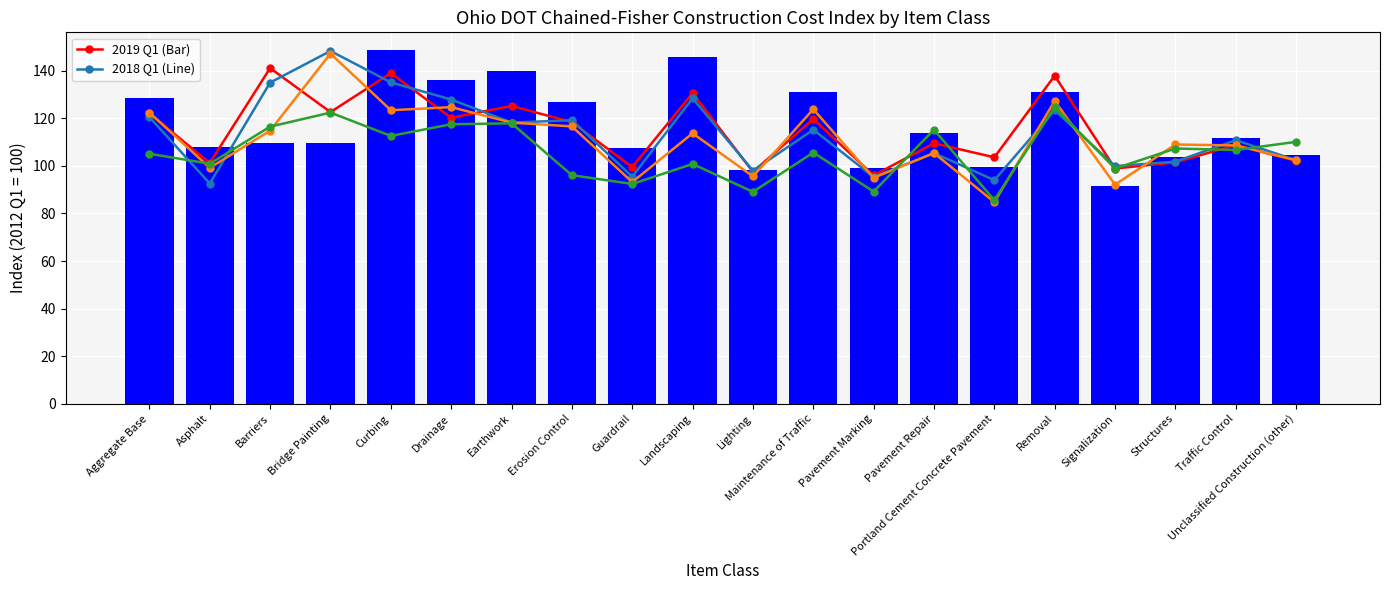

Which series has the largest total across all categories?

2019 Q1